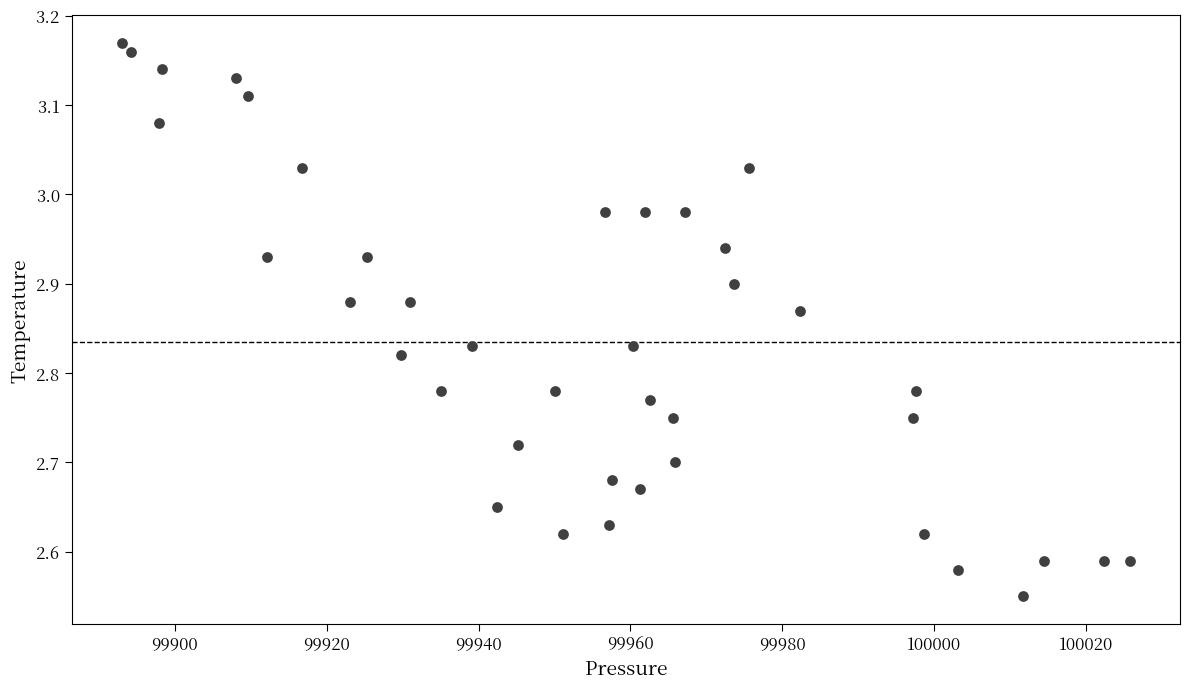

What is the range of X values (max minus min)?

132.6